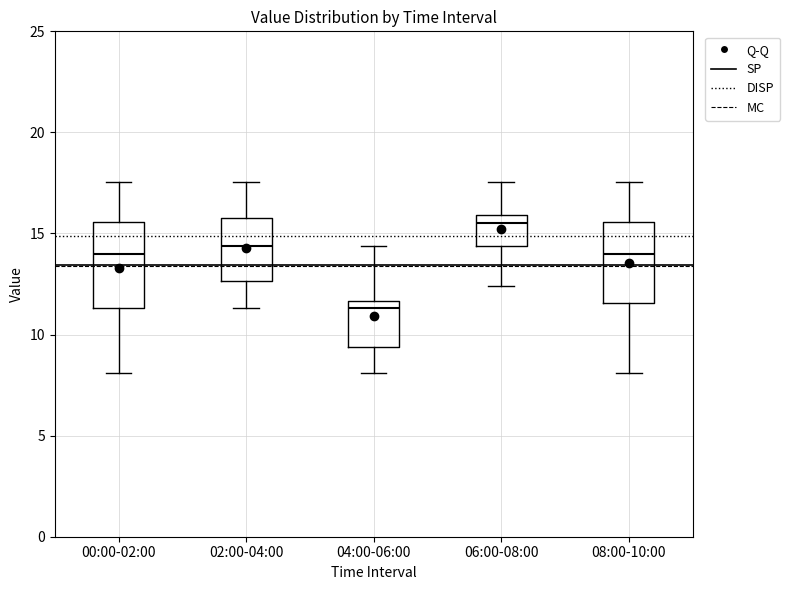

Which box's median line is the lowest?

04:00-06:00